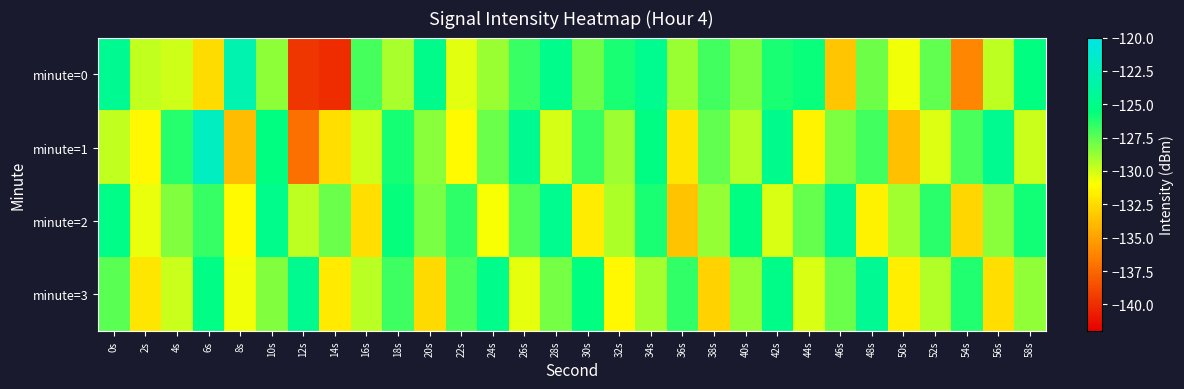

At 38s, list the series in order from smallest to largest.

minute=3, minute=2, minute=1, minute=0